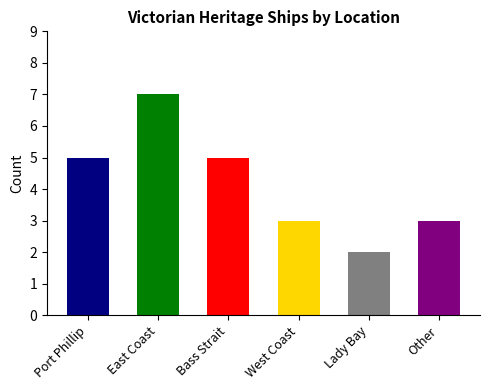

What is the approximate value at Other?

3